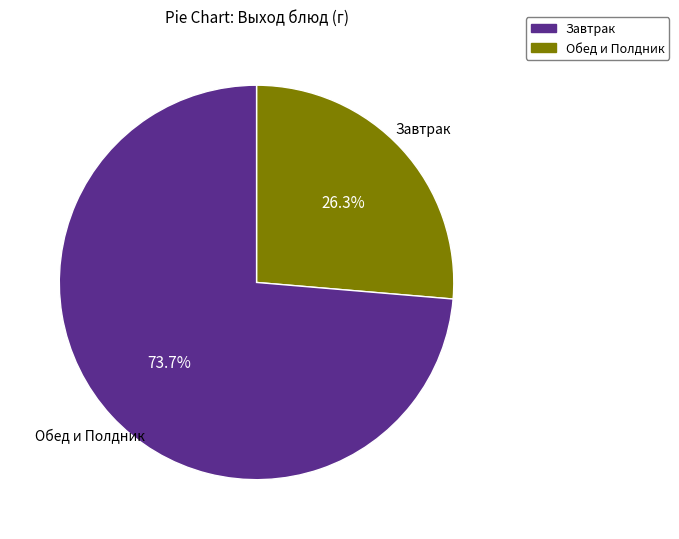

Is there any slice that represents more than half of the pie?

Yes